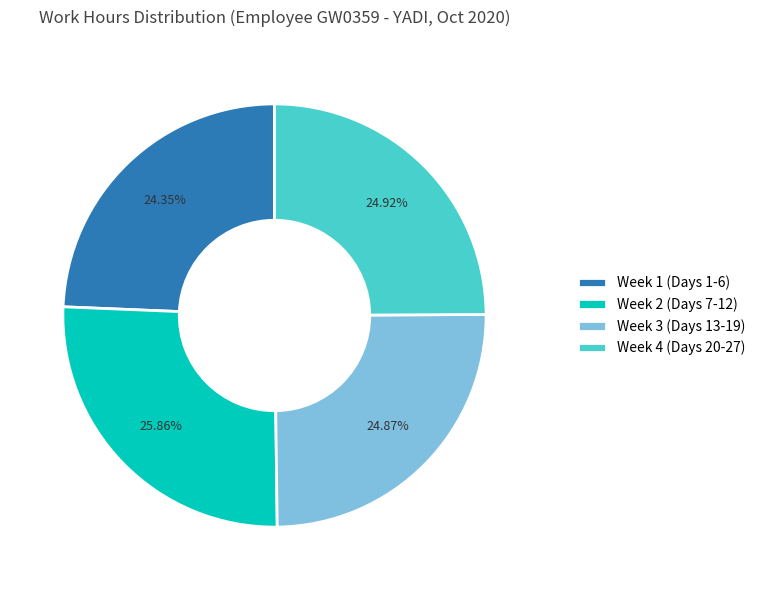

Which category has the biggest portion of the pie?

Week 2 (Days 7-12)